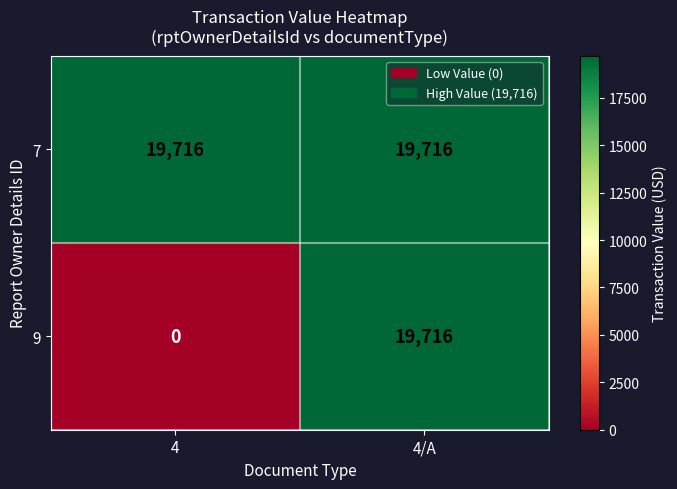

Reading right to left, what are all the values shown in this chart?

7: 19716	19716
9: 19716	0